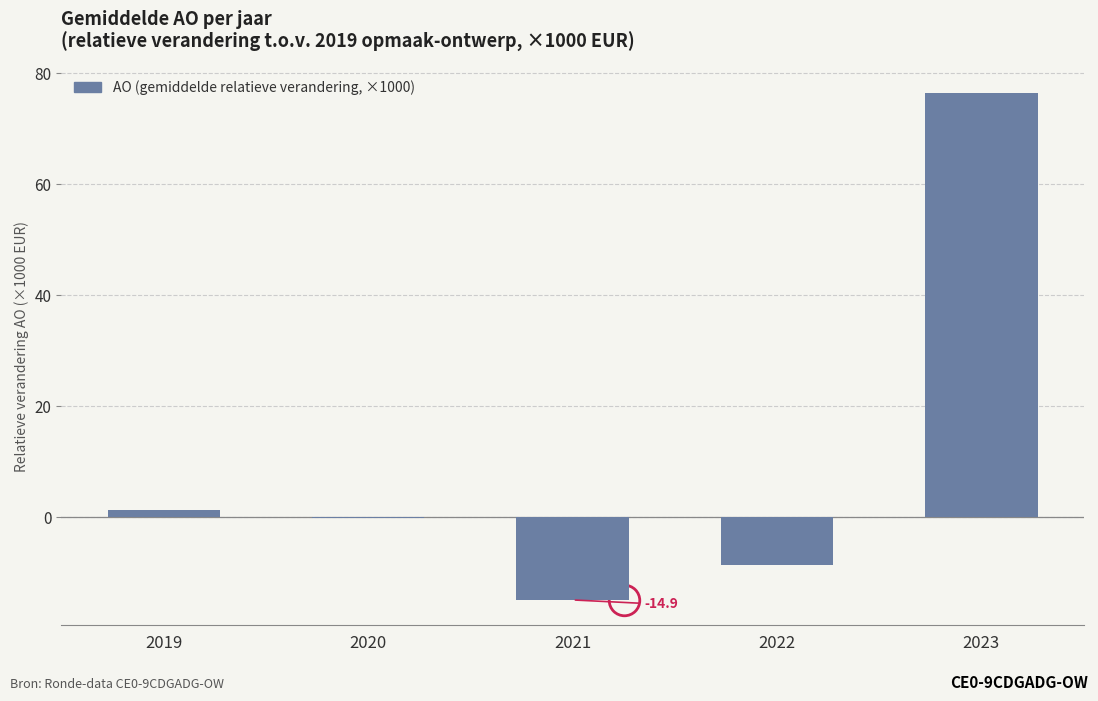

Reading left to right, transcribe all the data shown in this chart.

2019=1.2	2020=-0.2	2021=-14.9	2022=-8.6	2023=76.4